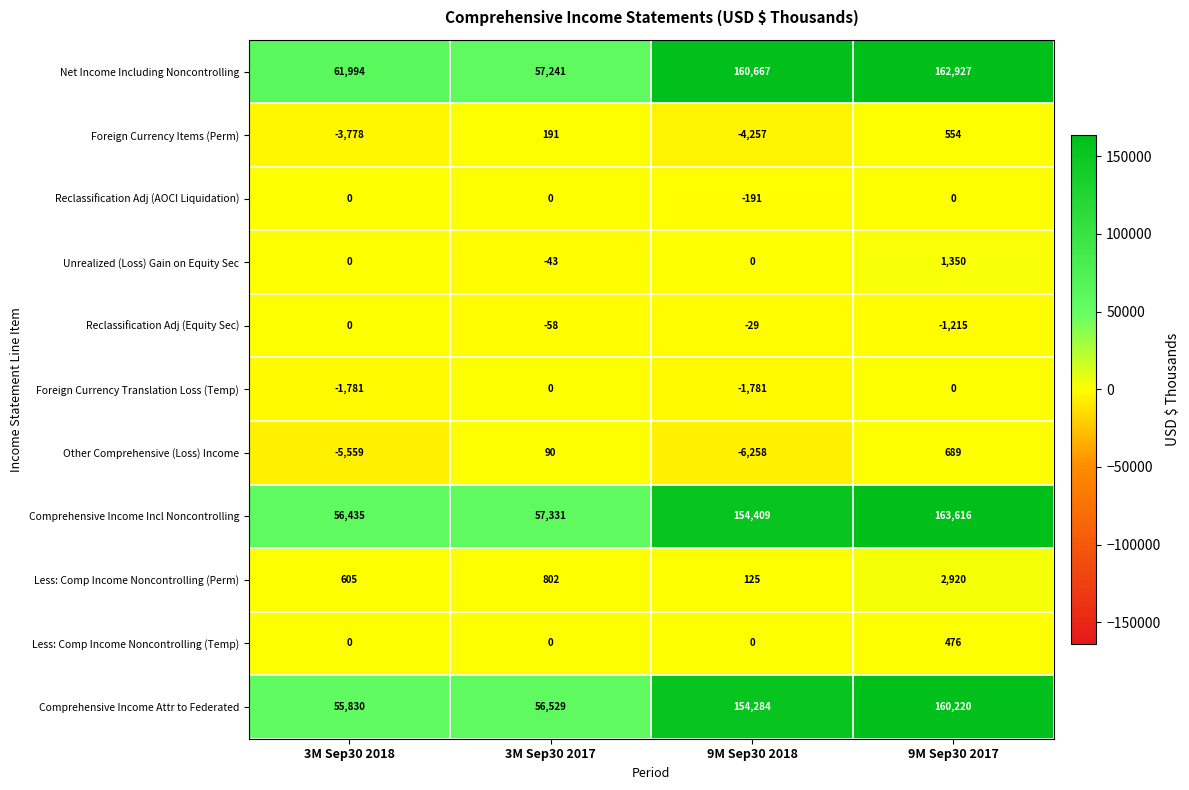

Is it true that Comprehensive Income Incl Noncontrolling equals 163616 at 9M Sep30 2017?

True